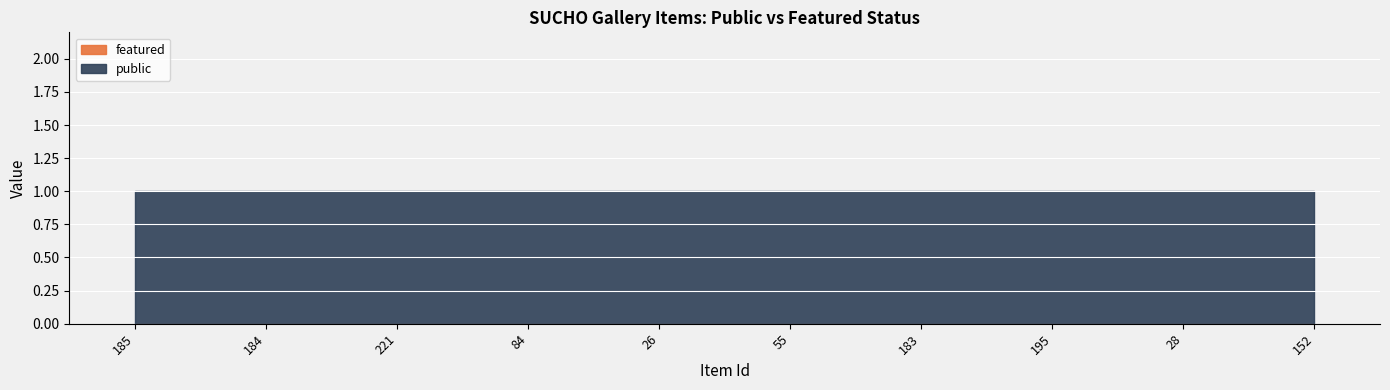

What is the label of the 9th point from the left?

28